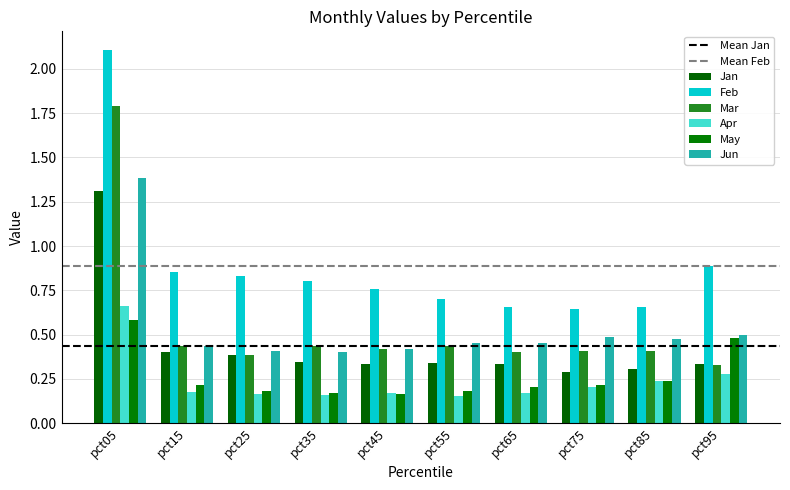

Which has a higher value, pct15 or pct05?

pct05